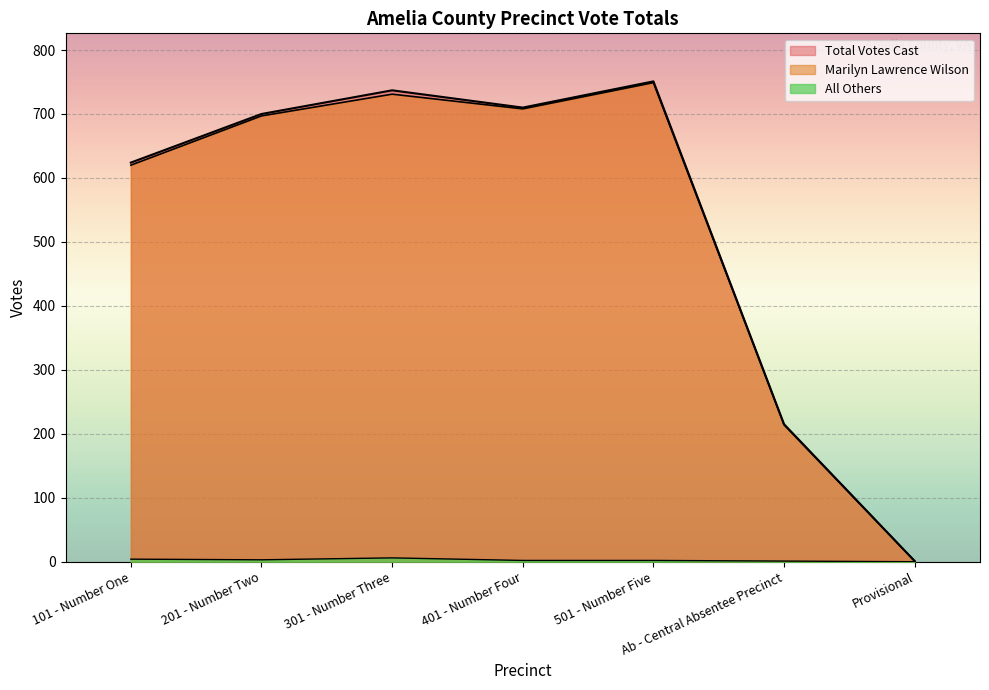

At which category is the sum across all series the highest?

501 - Number Five